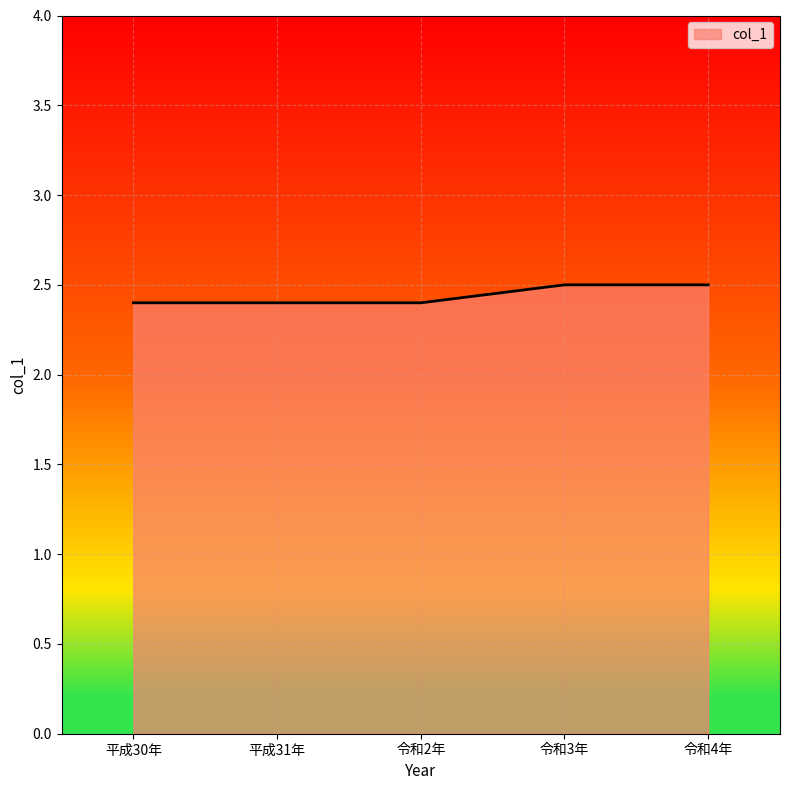

Count the number of categories in the chart.

5